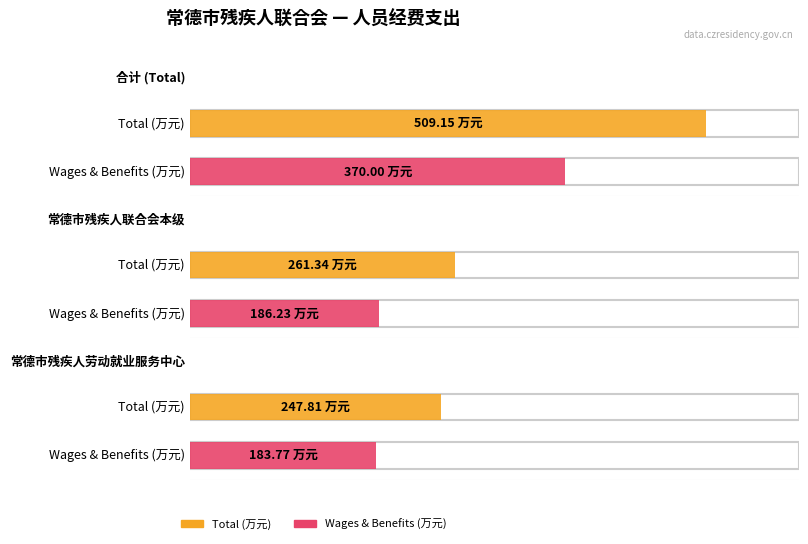

Between 常德市残疾人联合会本级 and 常德市残疾人劳动就业服务中心, which series saw the biggest shift?

Total (万元)